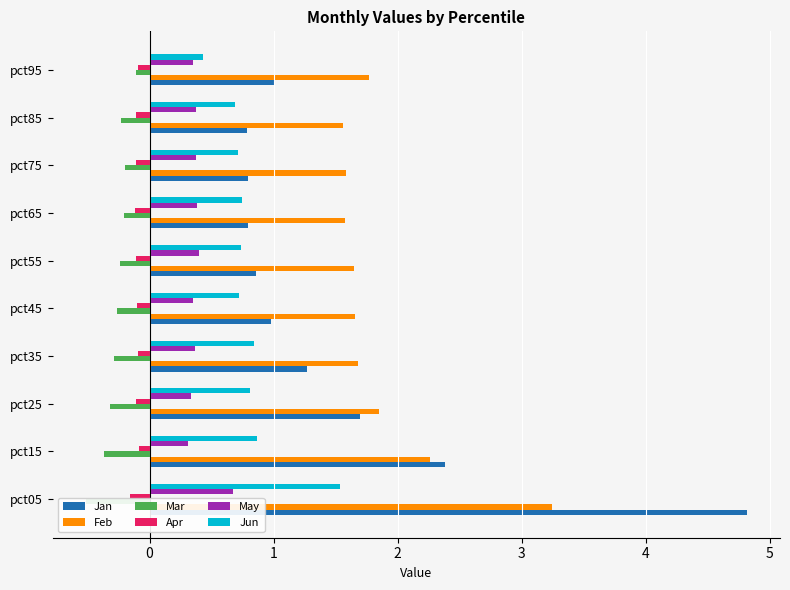

The value of Feb at pct95 is 0.5. True or false?

False